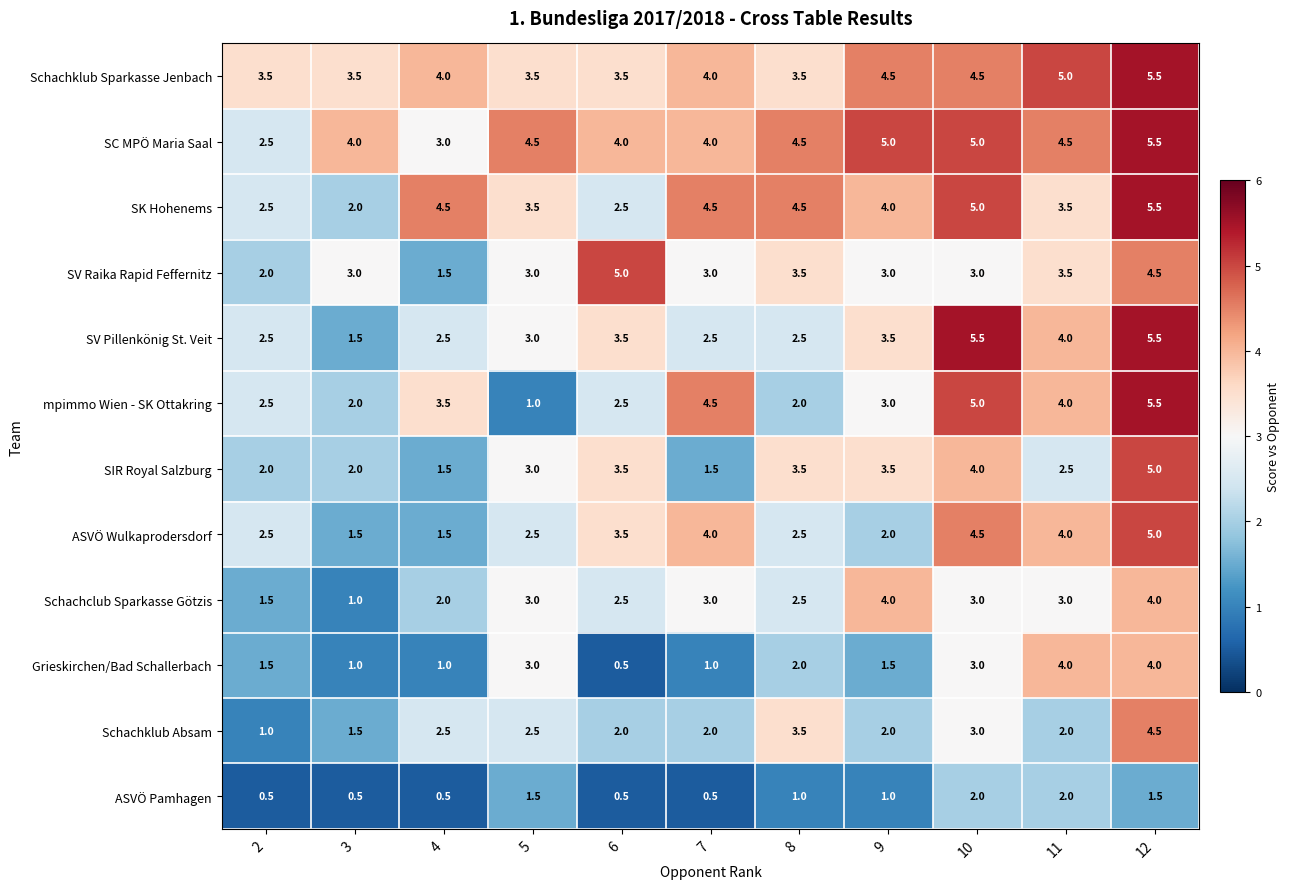

At which label is mpimmo Wien - SK Ottakring closest to 3?

9